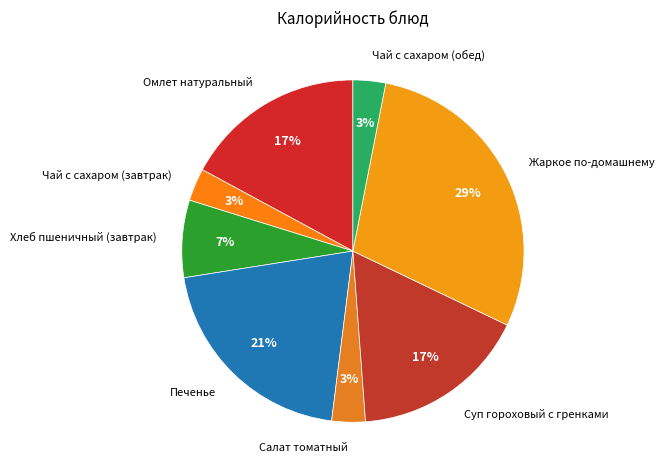

To the nearest percent, what is the combined percentage of Печенье and Чай с сахаром (обед)?

24%